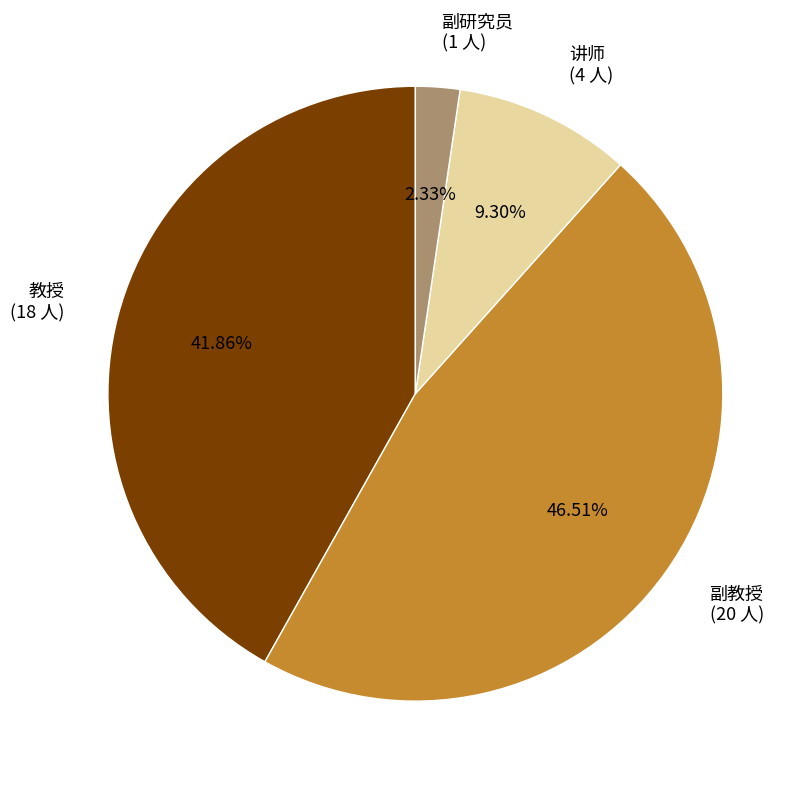

What is the largest slice in the pie chart?

副教授